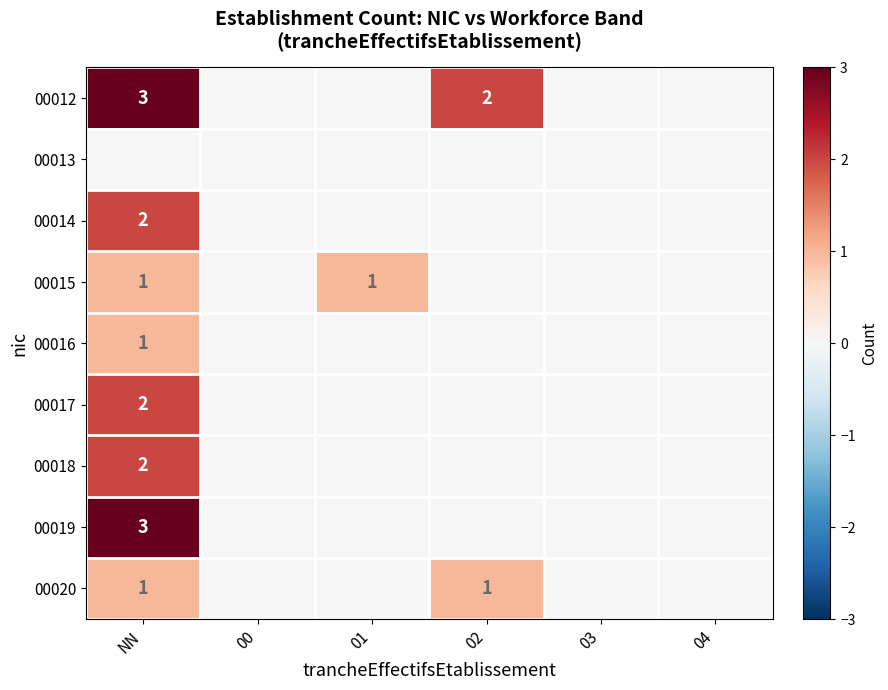

The value of 00020 at NN is 1. True or false?

True